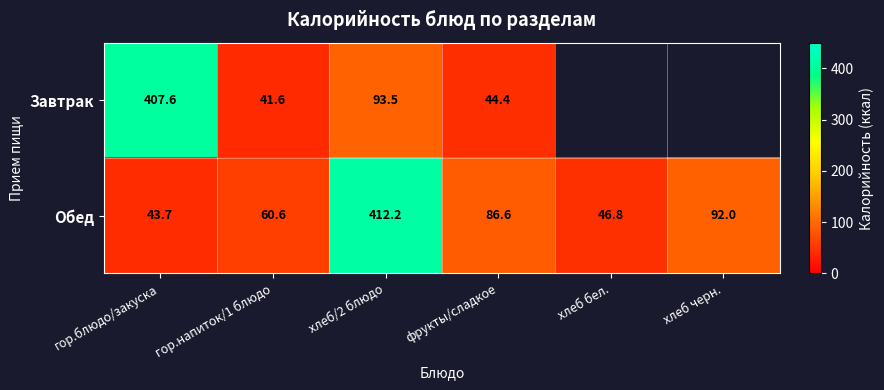

At which category is the sum across all series the highest?

хлеб/2 блюдо